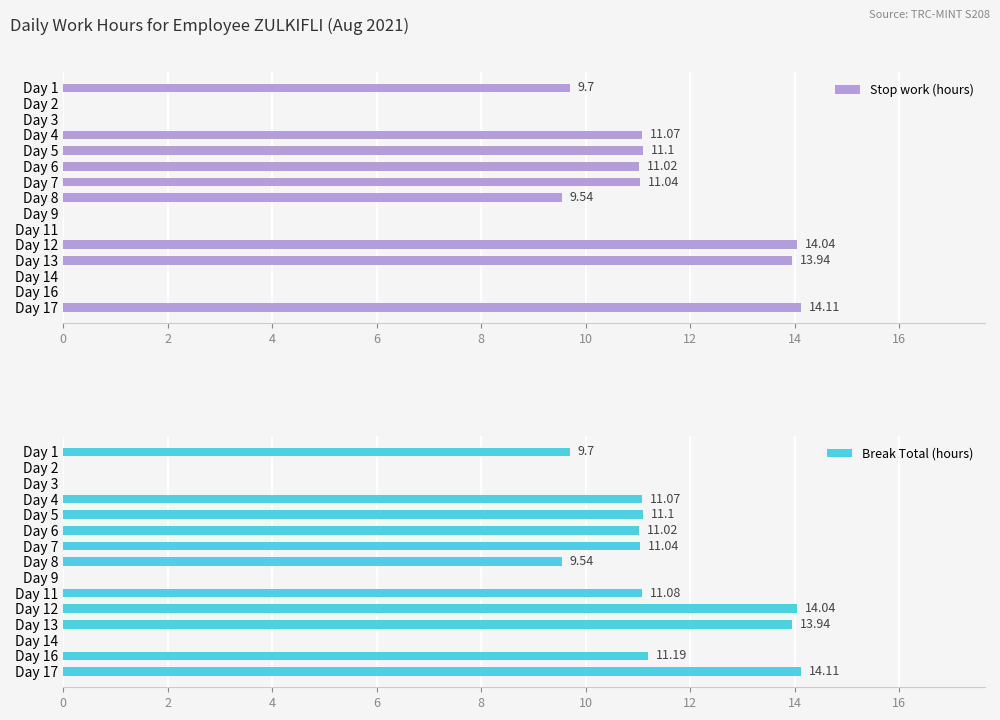

What is the sum of the Stop work (hours) values at Day 5 and Day 16?

11.1